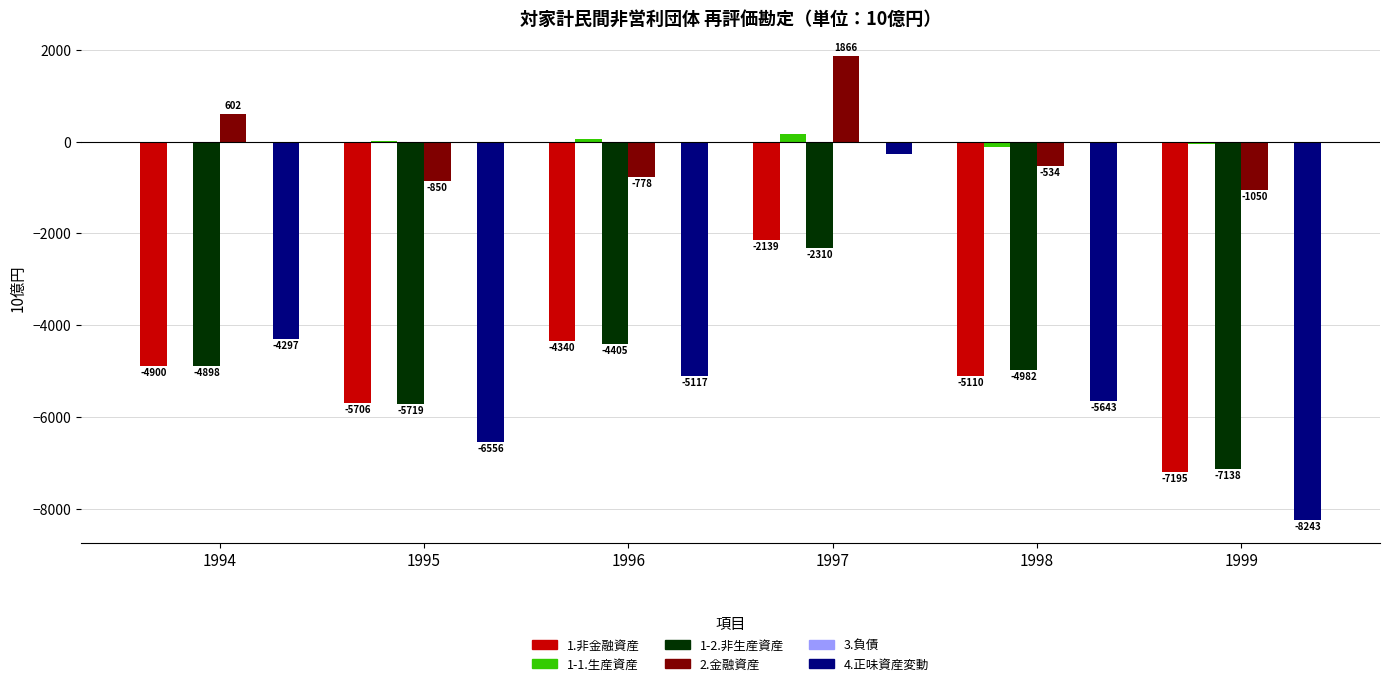

How many data points in 1-1.生産資産 are above 13?

3